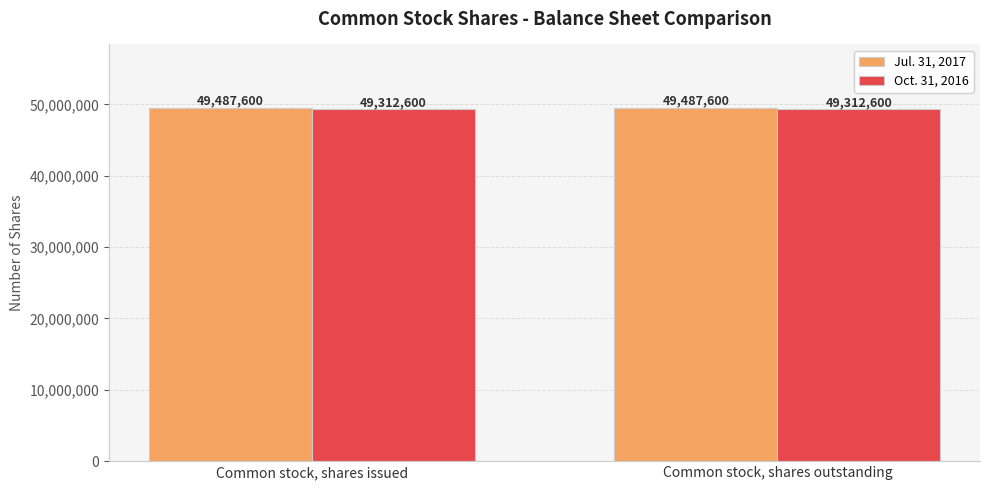

Rank the series at Common stock, shares outstanding from lowest to highest value.

Oct. 31, 2016, Jul. 31, 2017